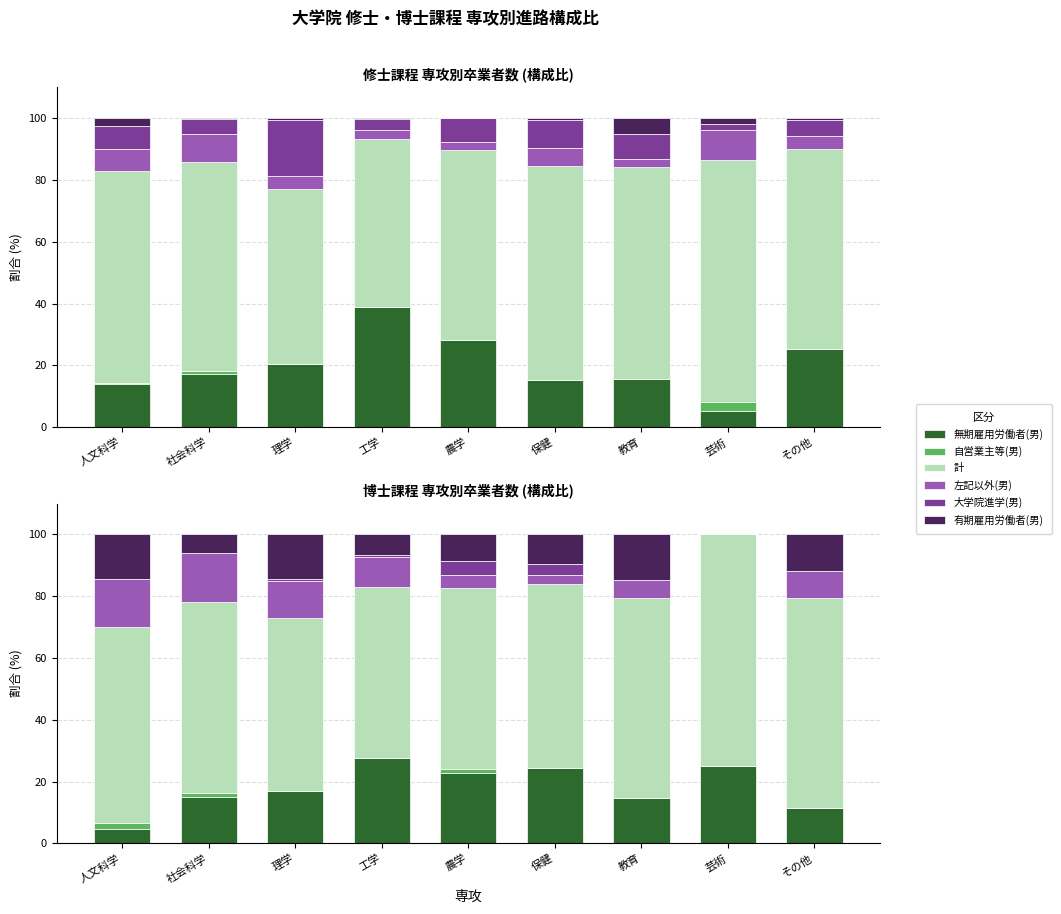

Between 芸術 and 保健, which is larger?

芸術